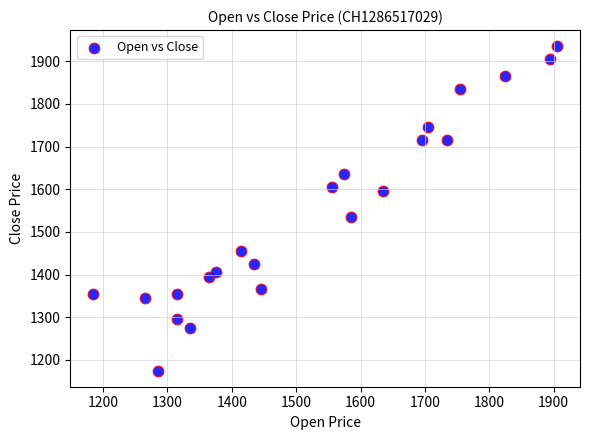

What Y value in the scatter plot is closest to 1555?

1535